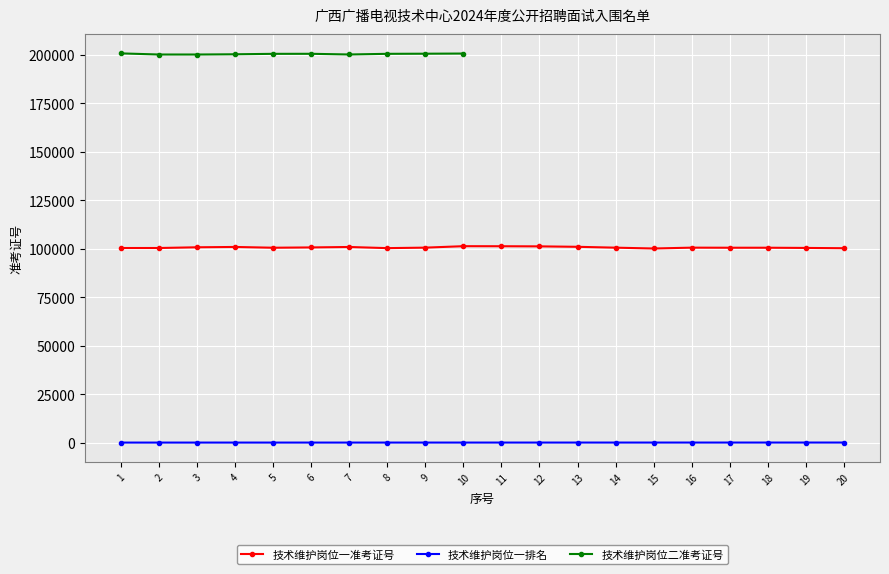

Which series has the largest range (max minus min)?

准考证号一